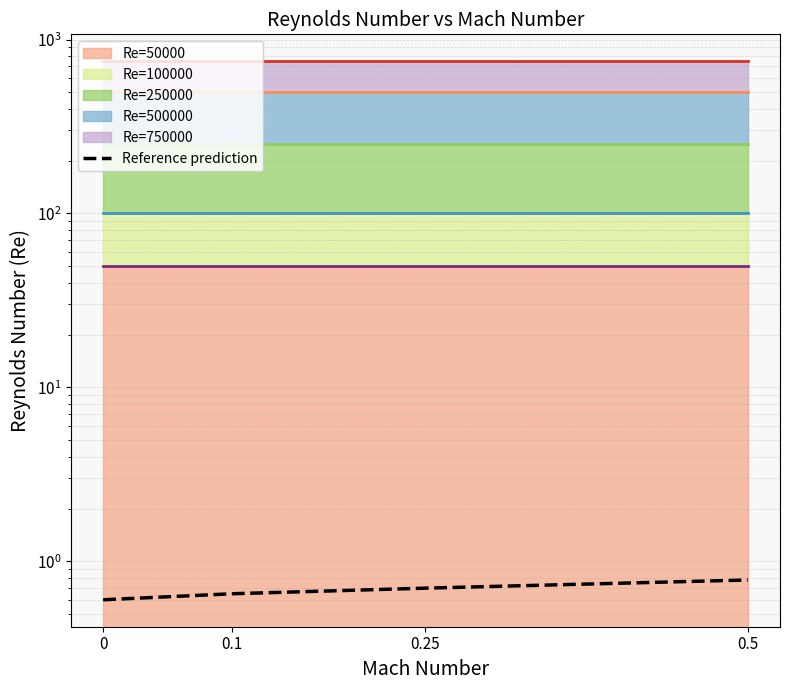

How many lines are shown in the chart?

1